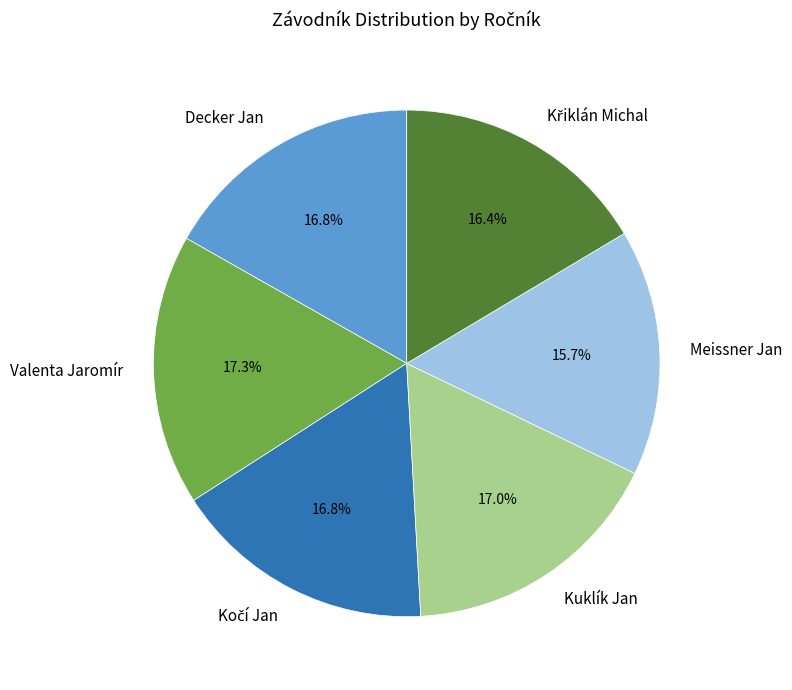

Is the sum of Decker Jan and Valenta Jaromír greater than half?

No